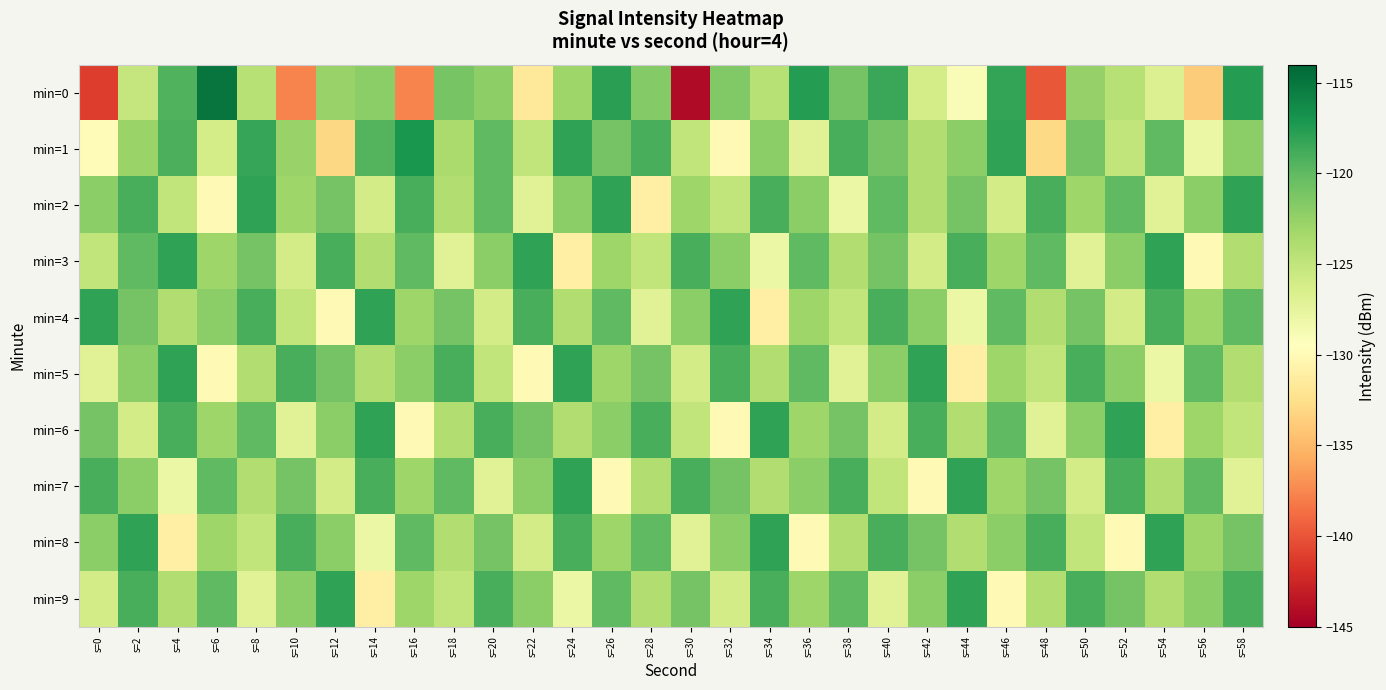

Reading left to right, list all the values displayed in this chart.

min=0: s=0=-141.2	s=2=-125.2	s=4=-119.4	s=6=-114.9	s=8=-124.3	s=10=-137.6	s=12=-122.7	s=14=-122.1	s=16=-137.6	s=18=-121.0	s=20=-122.2	s=22=-131.6	s=24=-123.1	s=26=-117.8	s=28=-121.6	s=30=-144.3	s=32=-121.6	s=34=-124.4	s=36=-117.6	s=38=-121.0	s=40=-118.4	s=42=-126.1	s=44=-129.1	s=46=-118.1	s=48=-139.8	s=50=-122.6	s=52=-124.3	s=54=-126.7	s=56=-133.8	s=58=-117.6
min=1: s=0=-129.8	s=2=-122.8	s=4=-119.1	s=6=-126.2	s=8=-118.3	s=10=-122.7	s=12=-133.0	s=14=-119.5	s=16=-117.1	s=18=-123.7	s=20=-120.0	s=22=-125.0	s=24=-118.0	s=26=-121.0	s=28=-119.0	s=30=-125.0	s=32=-130.0	s=34=-122.0	s=36=-127.0	s=38=-119.0	s=40=-121.0	s=42=-124.0	s=44=-122.0	s=46=-118.0	s=48=-133.0	s=50=-121.0	s=52=-125.0	s=54=-120.0	s=56=-128.0	s=58=-122.0
min=2: s=0=-122.0	s=2=-119.0	s=4=-125.0	s=6=-130.0	s=8=-118.0	s=10=-123.0	s=12=-121.0	s=14=-126.0	s=16=-119.0	s=18=-124.0	s=20=-120.0	s=22=-127.0	s=24=-122.0	s=26=-118.0	s=28=-131.0	s=30=-123.0	s=32=-125.0	s=34=-119.0	s=36=-122.0	s=38=-128.0	s=40=-120.0	s=42=-124.0	s=44=-121.0	s=46=-126.0	s=48=-119.0	s=50=-123.0	s=52=-120.0	s=54=-127.0	s=56=-122.0	s=58=-118.0
min=3: s=0=-125.0	s=2=-120.0	s=4=-118.0	s=6=-123.0	s=8=-121.0	s=10=-126.0	s=12=-119.0	s=14=-124.0	s=16=-120.0	s=18=-127.0	s=20=-122.0	s=22=-118.0	s=24=-131.0	s=26=-123.0	s=28=-125.0	s=30=-119.0	s=32=-122.0	s=34=-128.0	s=36=-120.0	s=38=-124.0	s=40=-121.0	s=42=-126.0	s=44=-119.0	s=46=-123.0	s=48=-120.0	s=50=-127.0	s=52=-122.0	s=54=-118.0	s=56=-130.0	s=58=-124.0
min=4: s=0=-118.0	s=2=-121.0	s=4=-124.0	s=6=-122.0	s=8=-119.0	s=10=-125.0	s=12=-130.0	s=14=-118.0	s=16=-123.0	s=18=-121.0	s=20=-126.0	s=22=-119.0	s=24=-124.0	s=26=-120.0	s=28=-127.0	s=30=-122.0	s=32=-118.0	s=34=-131.0	s=36=-123.0	s=38=-125.0	s=40=-119.0	s=42=-122.0	s=44=-128.0	s=46=-120.0	s=48=-124.0	s=50=-121.0	s=52=-126.0	s=54=-119.0	s=56=-123.0	s=58=-120.0
min=5: s=0=-127.0	s=2=-122.0	s=4=-118.0	s=6=-130.0	s=8=-124.0	s=10=-119.0	s=12=-121.0	s=14=-124.0	s=16=-122.0	s=18=-119.0	s=20=-125.0	s=22=-130.0	s=24=-118.0	s=26=-123.0	s=28=-121.0	s=30=-126.0	s=32=-119.0	s=34=-124.0	s=36=-120.0	s=38=-127.0	s=40=-122.0	s=42=-118.0	s=44=-131.0	s=46=-123.0	s=48=-125.0	s=50=-119.0	s=52=-122.0	s=54=-128.0	s=56=-120.0	s=58=-124.0
min=6: s=0=-121.0	s=2=-126.0	s=4=-119.0	s=6=-123.0	s=8=-120.0	s=10=-127.0	s=12=-122.0	s=14=-118.0	s=16=-130.0	s=18=-124.0	s=20=-119.0	s=22=-121.0	s=24=-124.0	s=26=-122.0	s=28=-119.0	s=30=-125.0	s=32=-130.0	s=34=-118.0	s=36=-123.0	s=38=-121.0	s=40=-126.0	s=42=-119.0	s=44=-124.0	s=46=-120.0	s=48=-127.0	s=50=-122.0	s=52=-118.0	s=54=-131.0	s=56=-123.0	s=58=-125.0
min=7: s=0=-119.0	s=2=-122.0	s=4=-128.0	s=6=-120.0	s=8=-124.0	s=10=-121.0	s=12=-126.0	s=14=-119.0	s=16=-123.0	s=18=-120.0	s=20=-127.0	s=22=-122.0	s=24=-118.0	s=26=-130.0	s=28=-124.0	s=30=-119.0	s=32=-121.0	s=34=-124.0	s=36=-122.0	s=38=-119.0	s=40=-125.0	s=42=-130.0	s=44=-118.0	s=46=-123.0	s=48=-121.0	s=50=-126.0	s=52=-119.0	s=54=-124.0	s=56=-120.0	s=58=-127.0
min=8: s=0=-122.0	s=2=-118.0	s=4=-131.0	s=6=-123.0	s=8=-125.0	s=10=-119.0	s=12=-122.0	s=14=-128.0	s=16=-120.0	s=18=-124.0	s=20=-121.0	s=22=-126.0	s=24=-119.0	s=26=-123.0	s=28=-120.0	s=30=-127.0	s=32=-122.0	s=34=-118.0	s=36=-130.0	s=38=-124.0	s=40=-119.0	s=42=-121.0	s=44=-124.0	s=46=-122.0	s=48=-119.0	s=50=-125.0	s=52=-130.0	s=54=-118.0	s=56=-123.0	s=58=-121.0
min=9: s=0=-126.0	s=2=-119.0	s=4=-124.0	s=6=-120.0	s=8=-127.0	s=10=-122.0	s=12=-118.0	s=14=-131.0	s=16=-123.0	s=18=-125.0	s=20=-119.0	s=22=-122.0	s=24=-128.0	s=26=-120.0	s=28=-124.0	s=30=-121.0	s=32=-126.0	s=34=-119.0	s=36=-123.0	s=38=-120.0	s=40=-127.0	s=42=-122.0	s=44=-118.0	s=46=-130.0	s=48=-124.0	s=50=-119.0	s=52=-121.0	s=54=-124.0	s=56=-122.0	s=58=-119.0